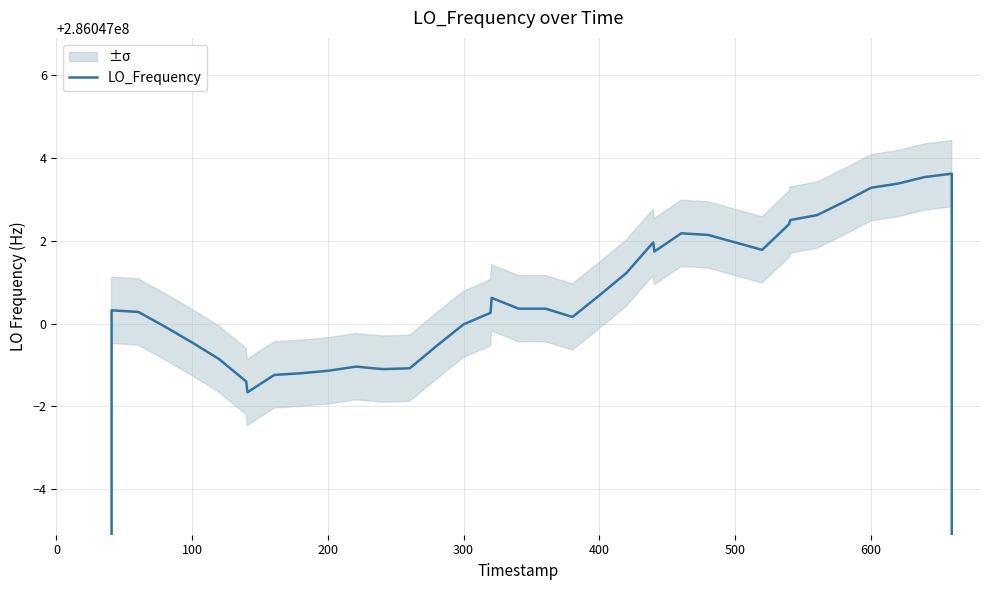

Reading right to left, what are all the values shown in this chart?

171628202.2	228837602.9	286047003.6	286047003.5	286047003.4	286047003.3	286047002.9	286047002.6	286047002.5	286047002.4	286047001.8	286047002.0	286047002.1	286047002.2	286047001.7	286047002.0	286047001.2	286047000.7	286047000.2	286047000.4	286047000.4	286047000.6	286047000.3	286047000.0	286046999.5	286046998.9	286046998.9	286046999.0	286046998.9	286046998.8	286046998.8	286046998.3	286046998.6	286046999.1	286046999.5	286046999.9	286047000.3	286047000.3	228837600.1	171628200.1